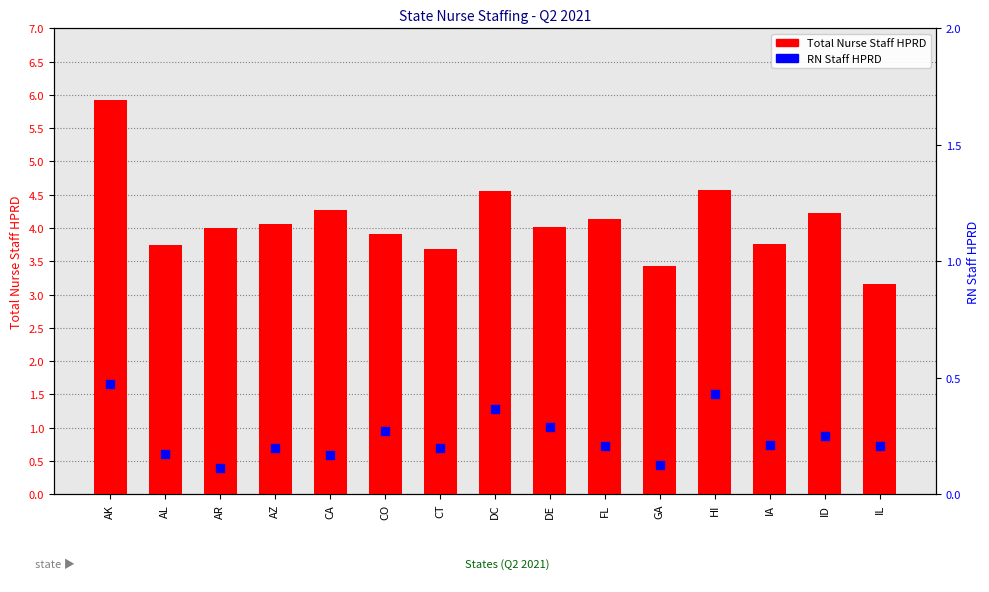

Which series has the largest total across all categories?

Total Nurse Staff HPRD